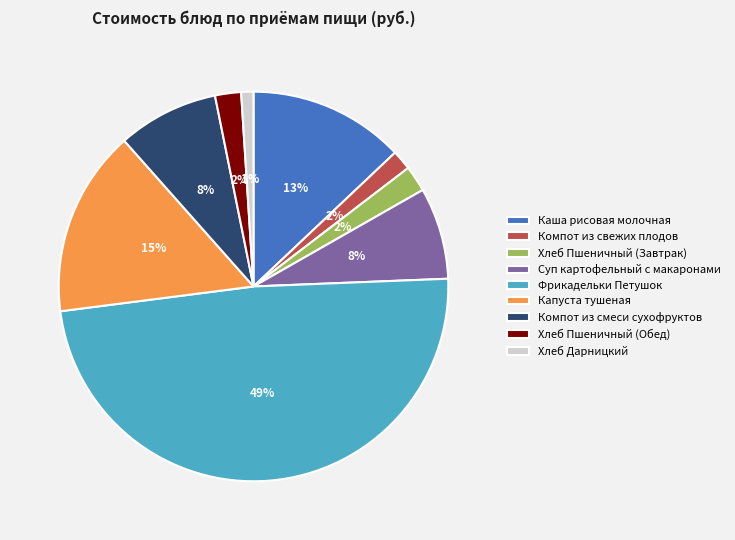

To the nearest percent, what percentage of the pie is Капуста тушеная?

15%